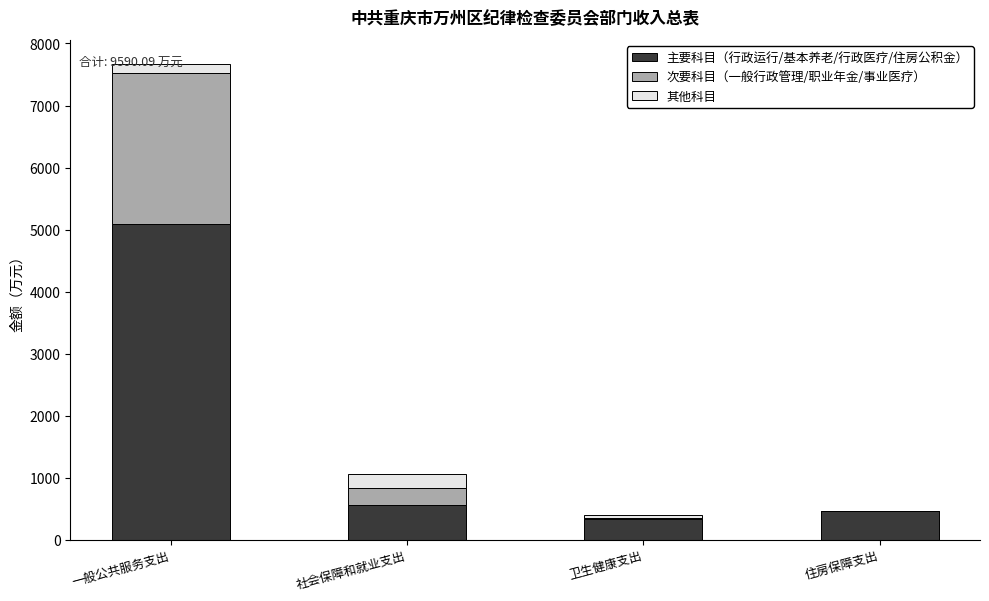

Read the 主要科目（行政运行/基本养老/行政医疗/住房公积金） value at 住房保障支出.

458.6